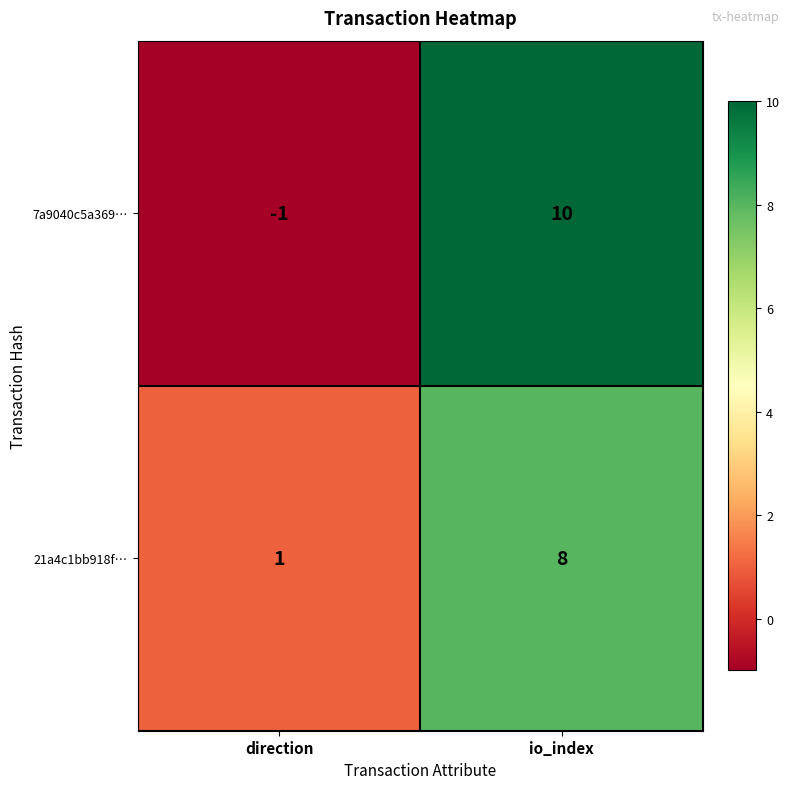

At which label is 7a9040c5a369… closest to 4?

direction